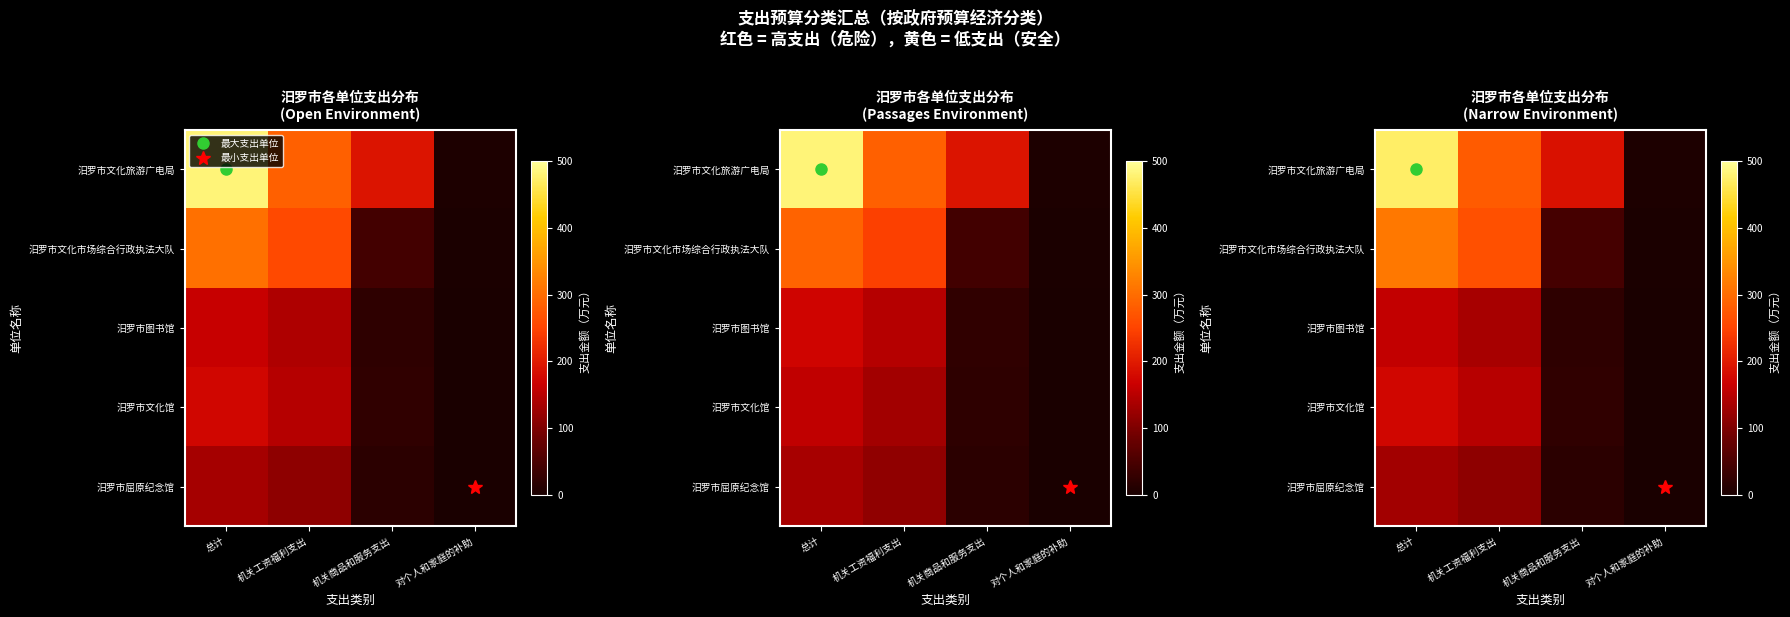

At which category does the chart reach its peak across all series?

总计